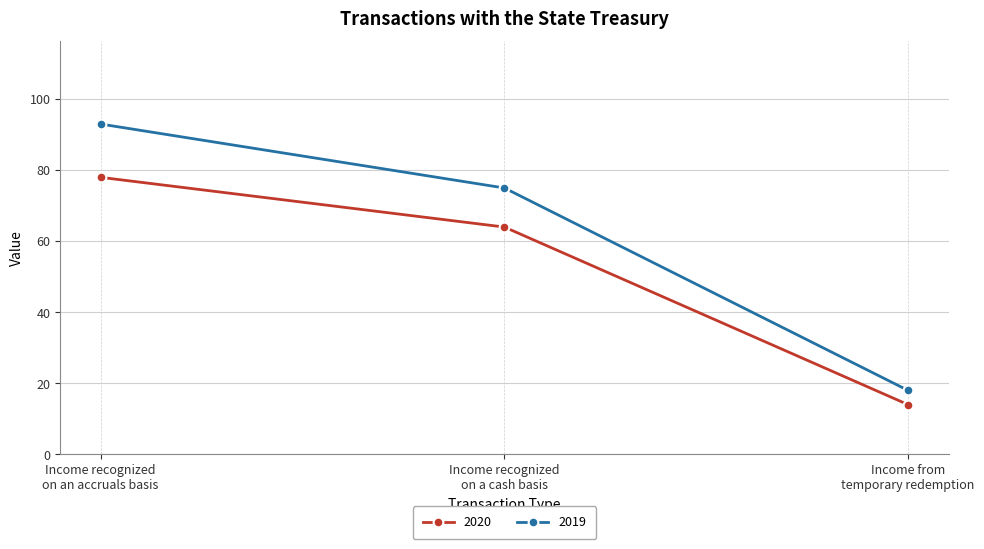

Count the number of categories in the chart.

3